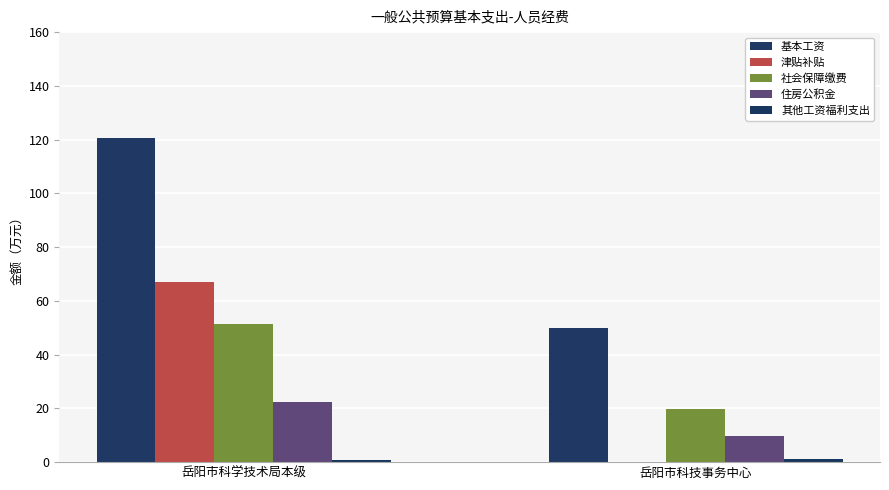

How many data points does each series have?

2